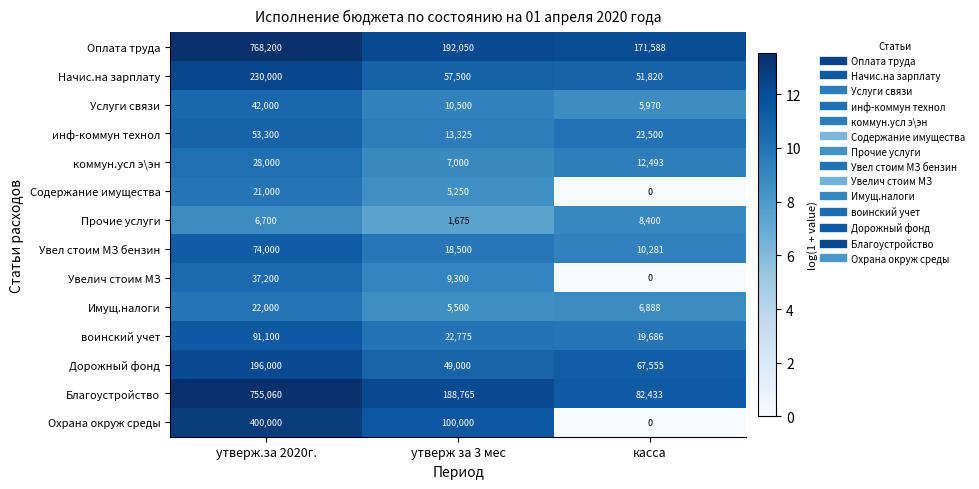

Which category has the highest value across all series?

утверж.за 2020г.